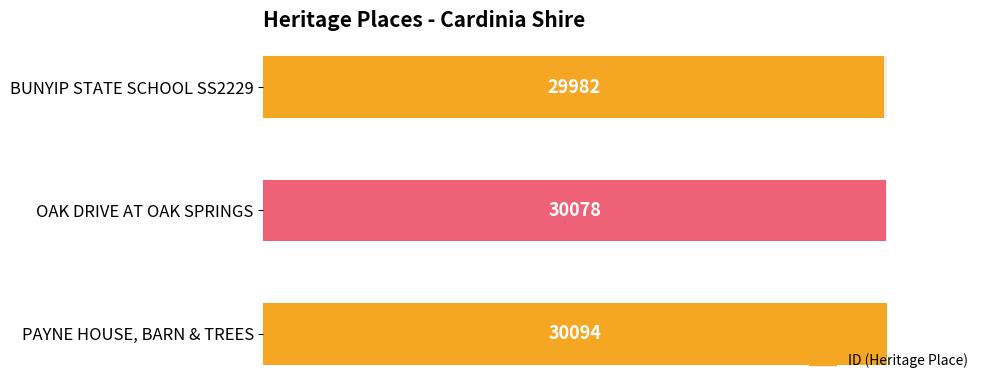

What is the maximum value shown in the chart?

30094